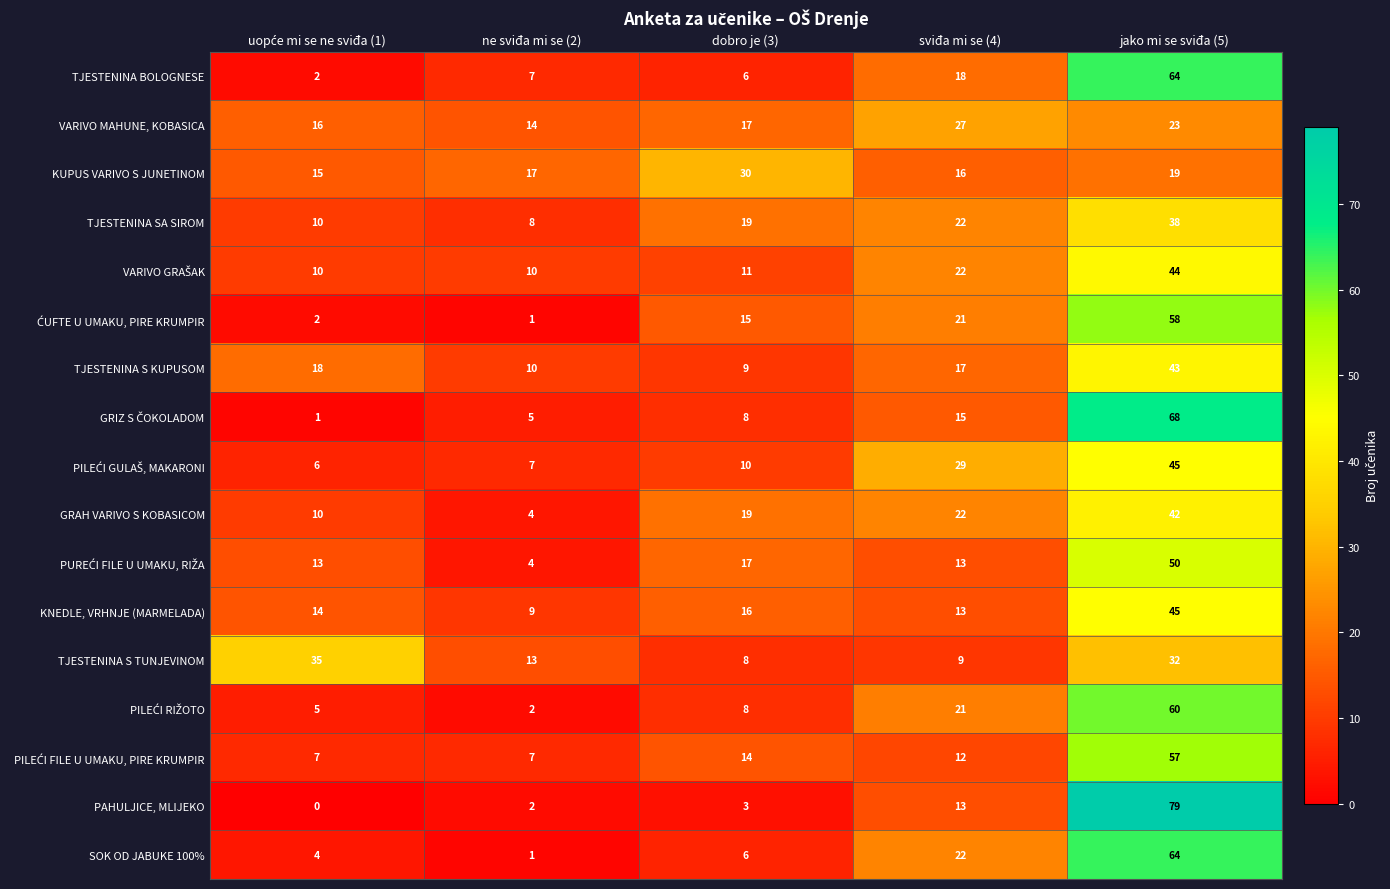

At which category is the sum across all series the highest?

jako mi se sviđa (5)